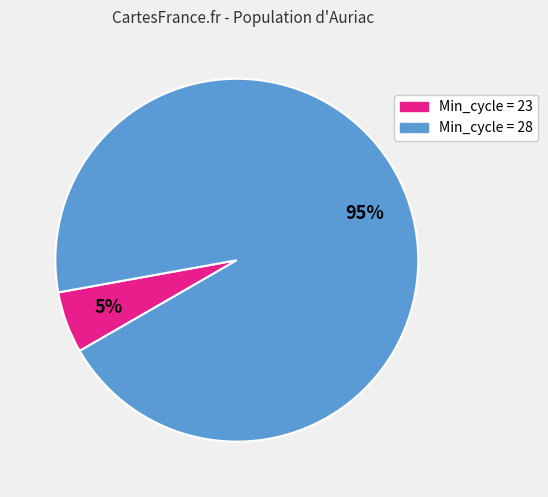

Count the number of slices in the pie.

2